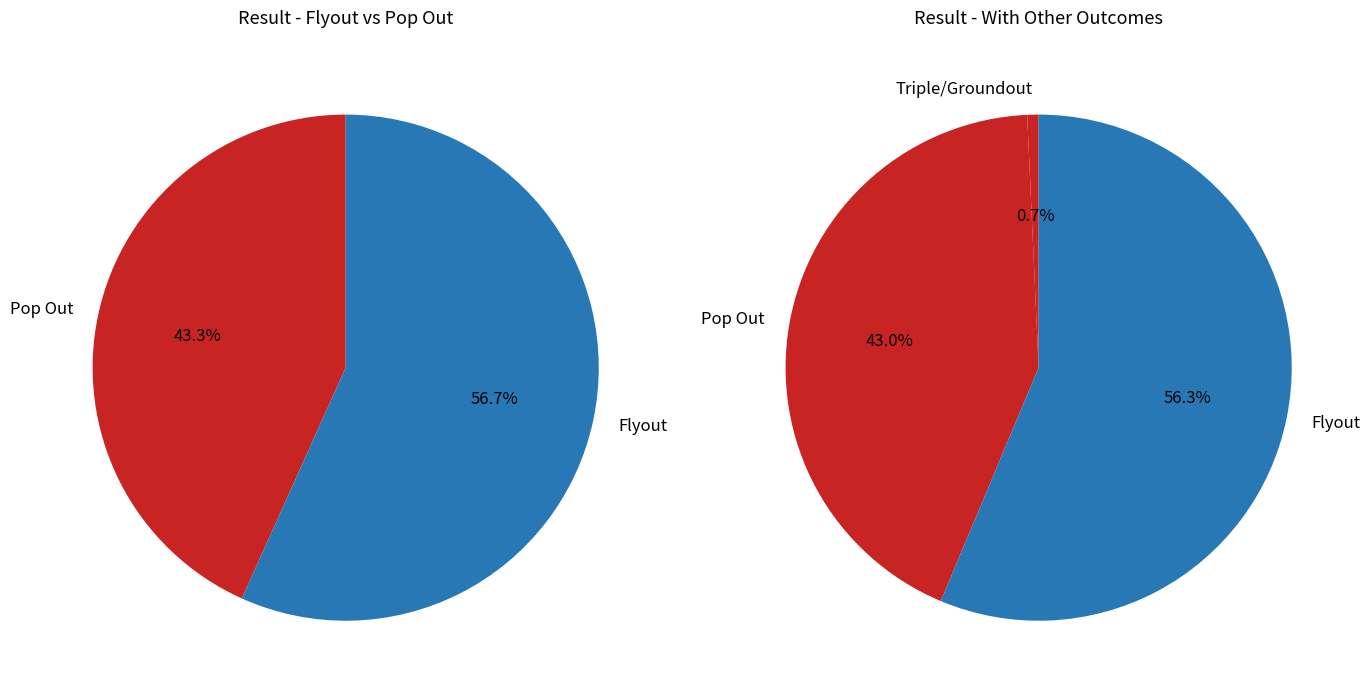

To the nearest percent, what is the difference between the Triple and Flyout slice percentages?

56%